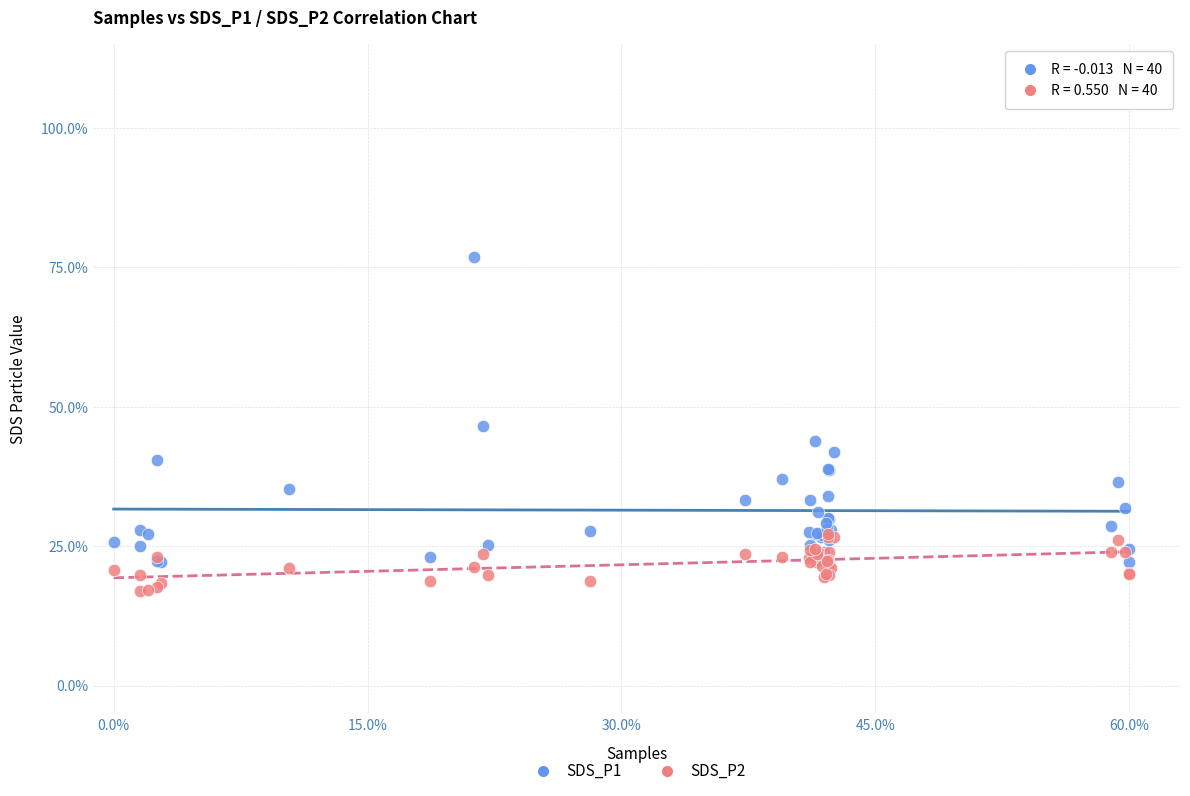

Which series has the largest Y range (max minus min)?

SDS_P1